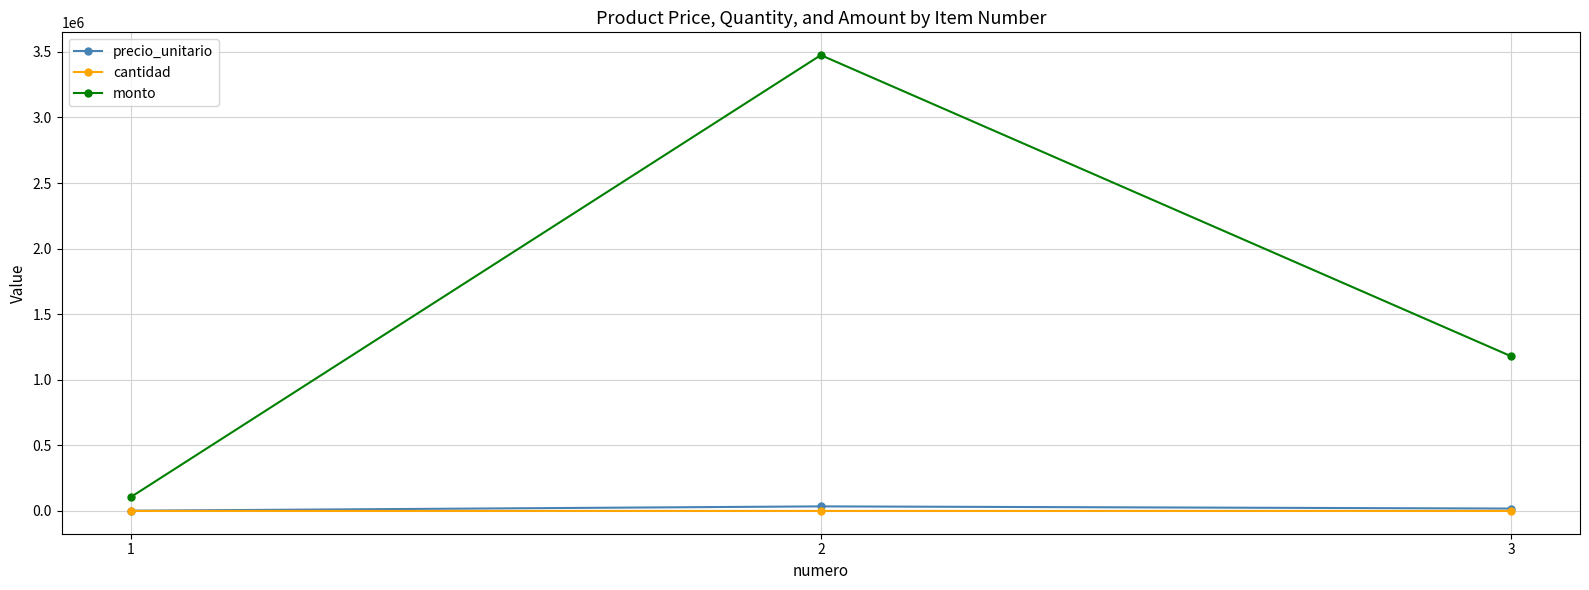

Which series has the largest range (max minus min)?

monto